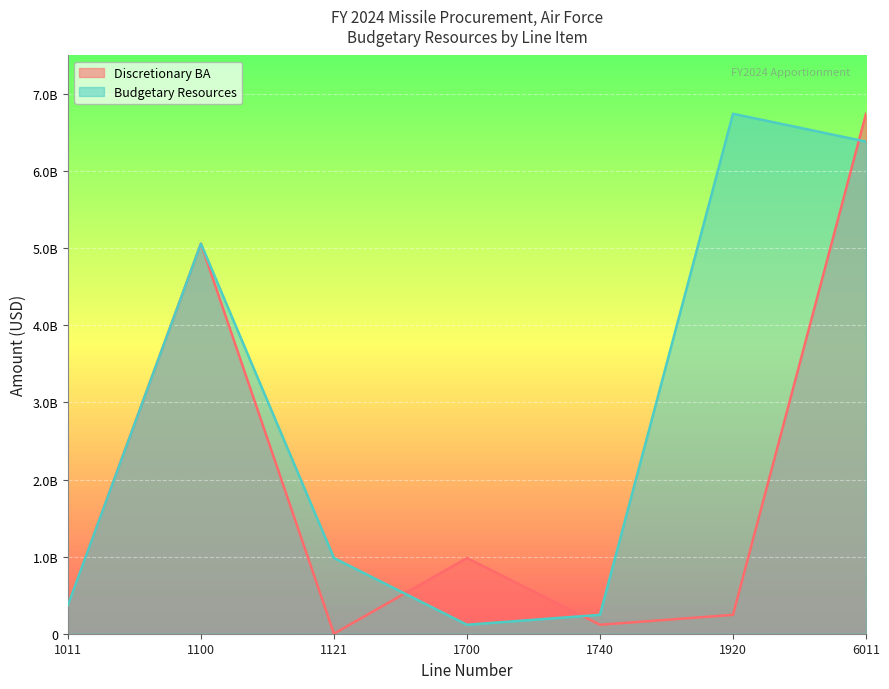

After their last crossing, which series has the higher values: Discretionary BA or Budgetary Resources?

Discretionary BA